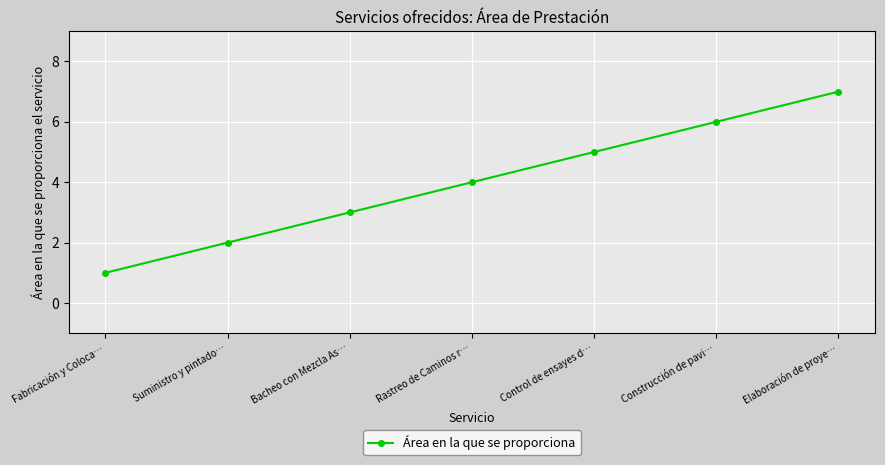

Between Suministro y pintado… and Construcción de pavi…, which is larger?

Construcción de pavi…